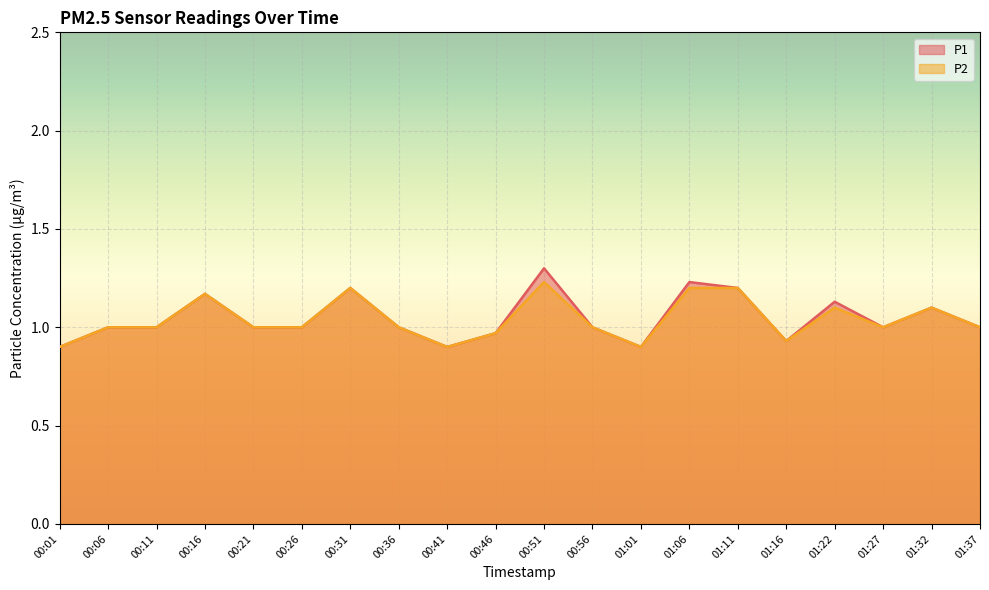

What is the lowest value of the P1 series?

0.9